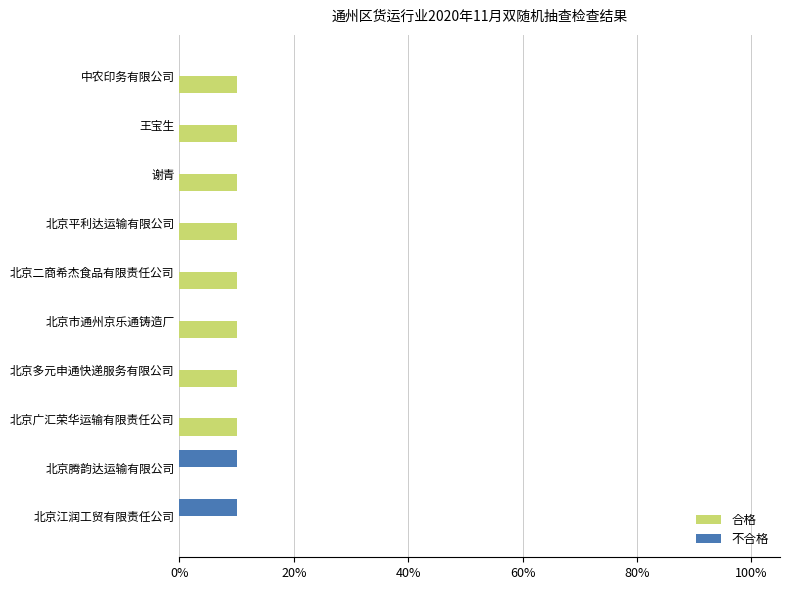

How many bars are there in total?

20